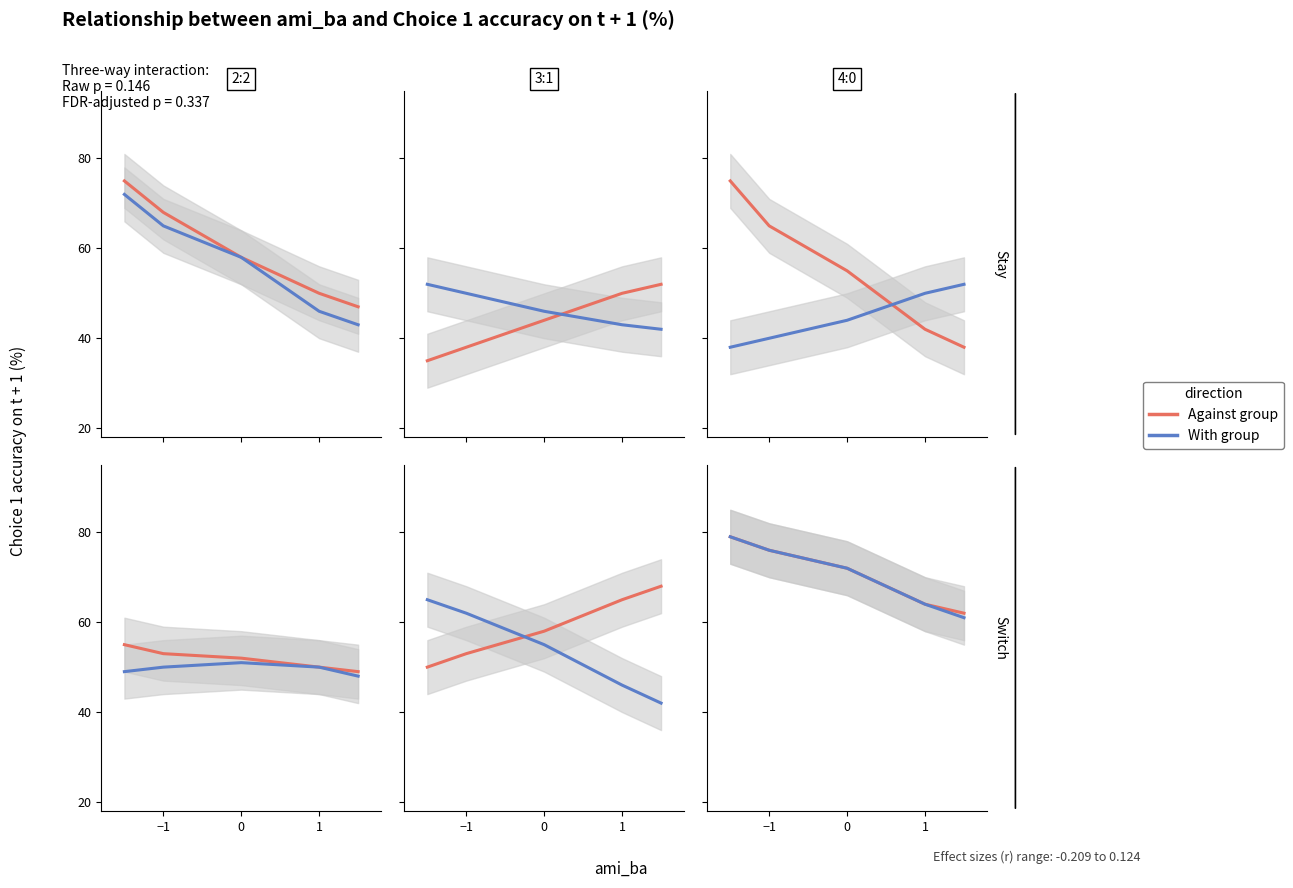

Rank the series by their average value, from lowest to highest.

With group, Against group